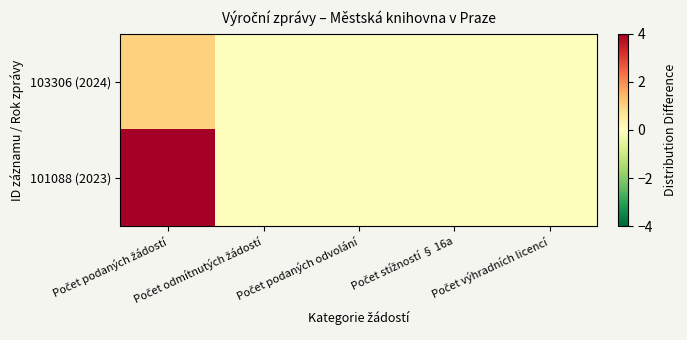

Reading left to right, list all the values displayed in this chart.

103306 (2024): Počet podaných žádostí=1	Počet odmítnutých žádostí=0	Počet podaných odvolání=0	Počet stížností § 16a=0	Počet výhradních licencí=0
101088 (2023): Počet podaných žádostí=4	Počet odmítnutých žádostí=0	Počet podaných odvolání=0	Počet stížností § 16a=0	Počet výhradních licencí=0